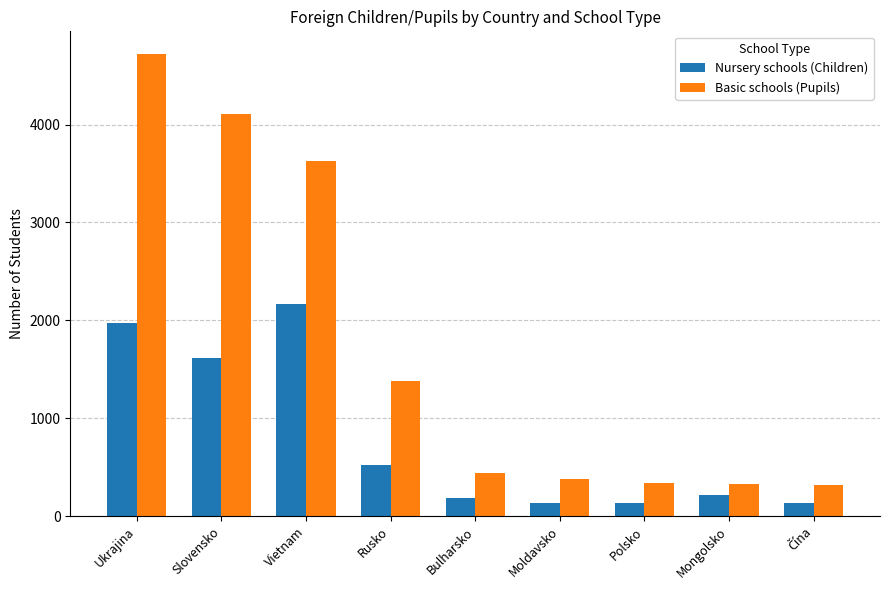

What is the label of the 3rd bar from the right?

Polsko